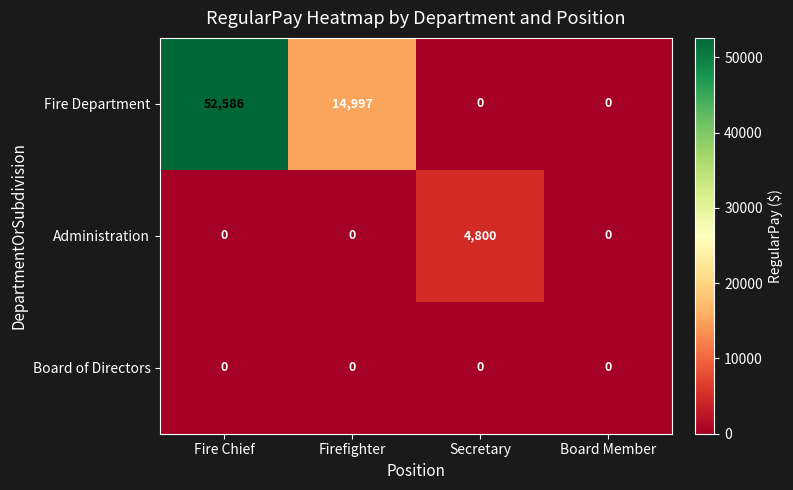

How many Fire Department values are between 0 and 52586?

4